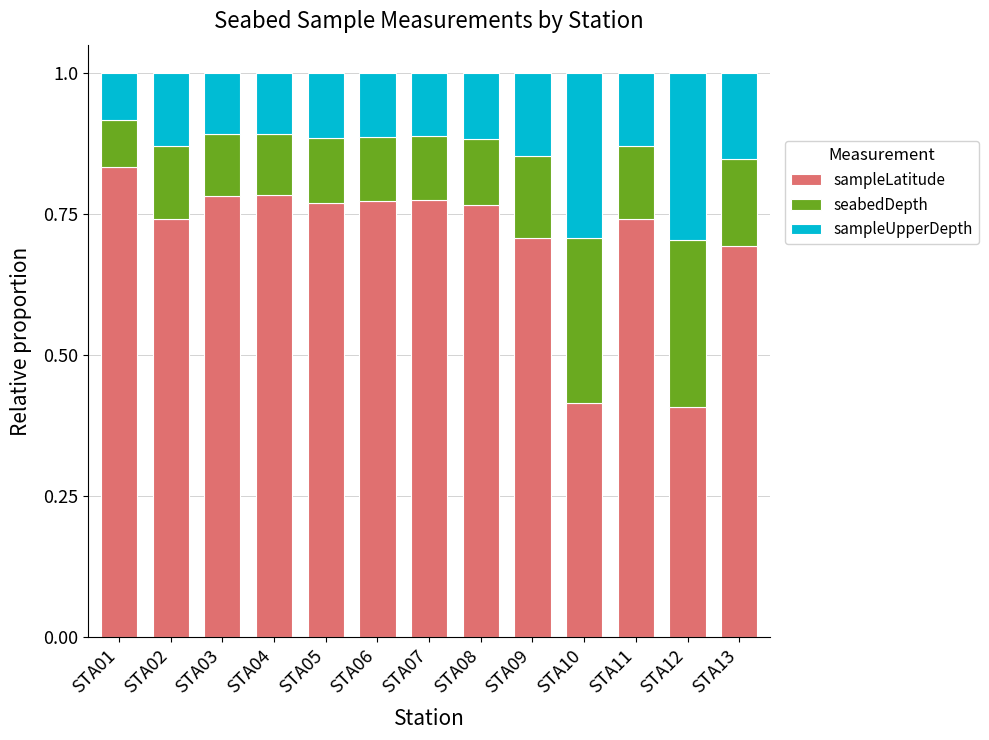

Count the sampleLatitude values in the range 0 to 1.

13